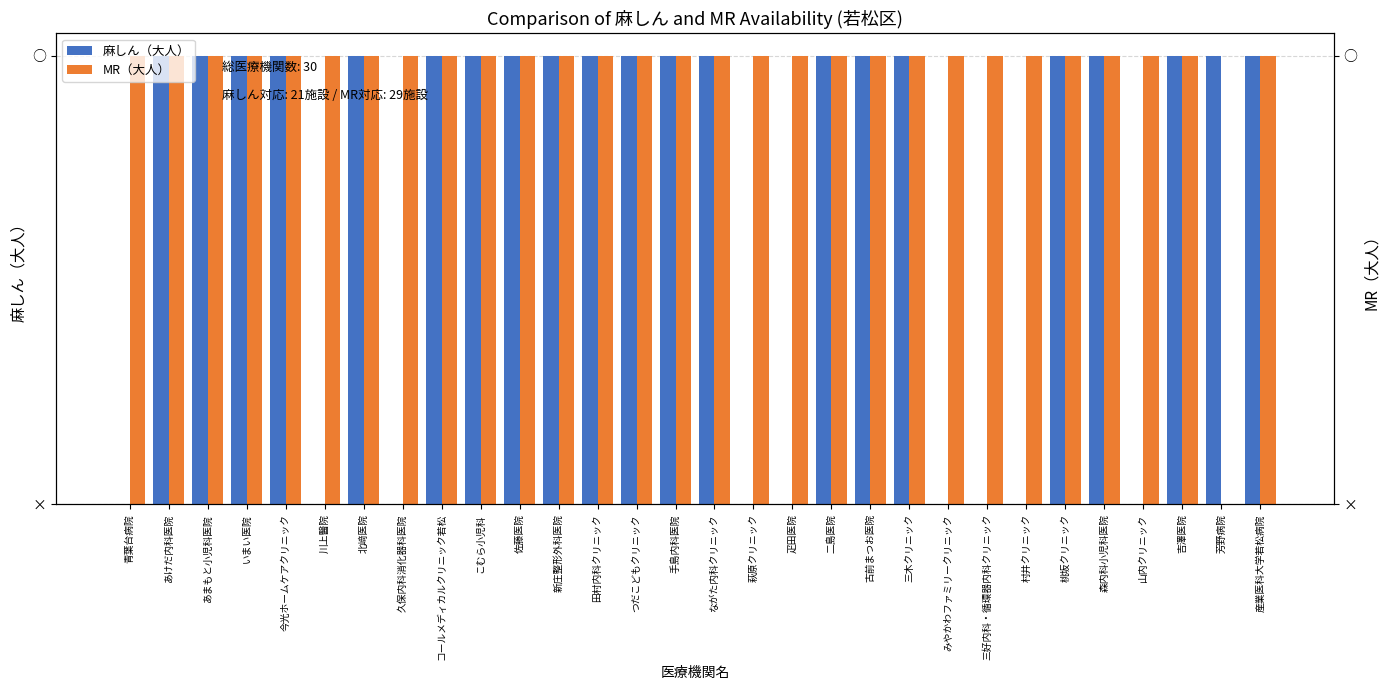

At which category is the sum across all series the highest?

あけだ内科医院